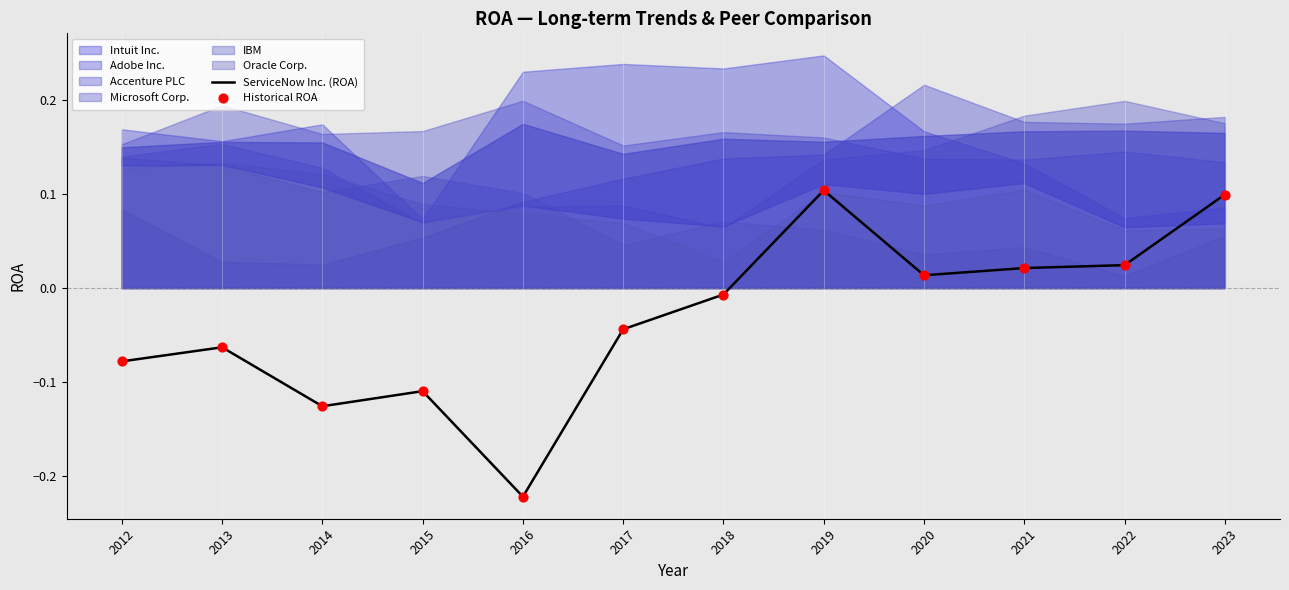

At which category is the sum across all series the highest?

2019